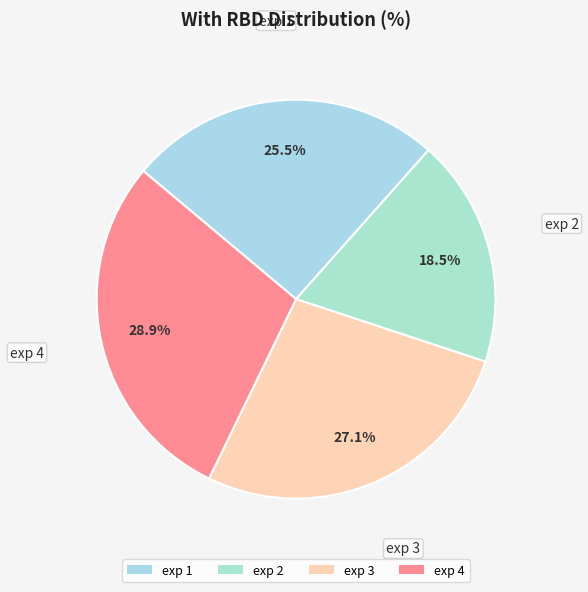

What is the ratio of the value at exp 3 to the value at exp 2?

1.5